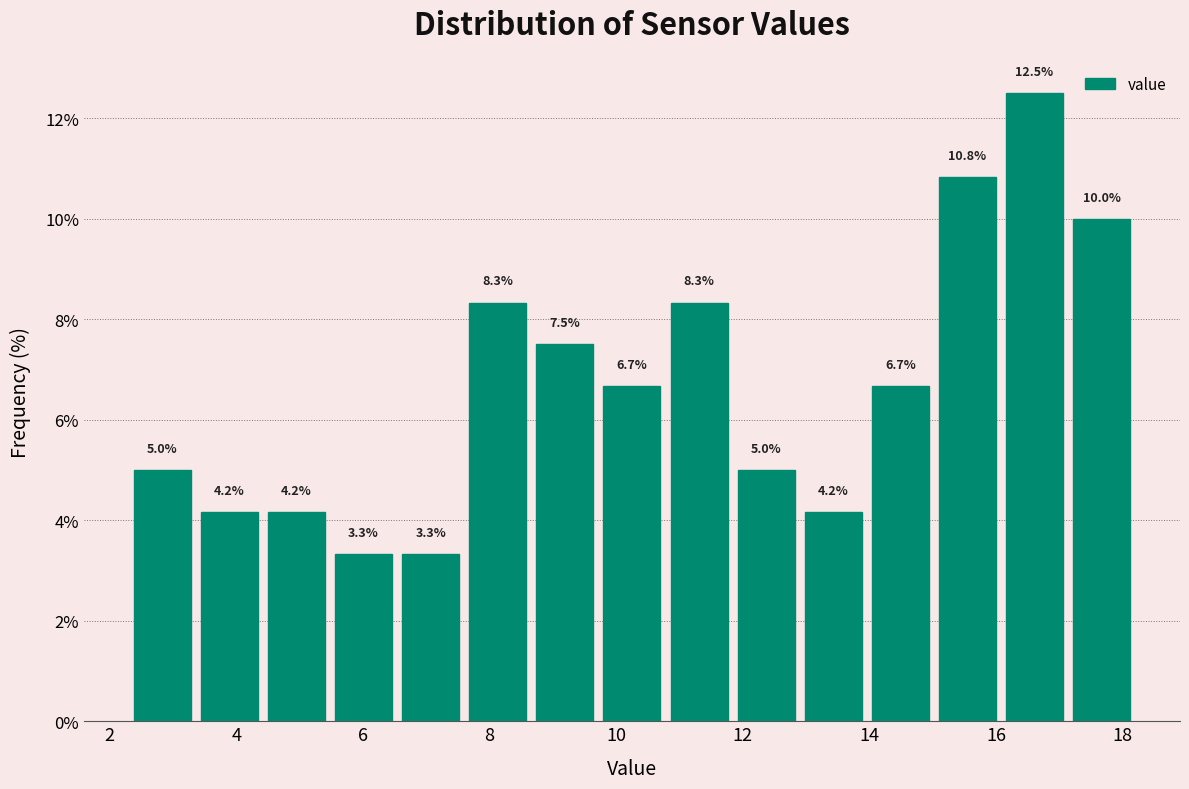

Reading left to right, list every bar in this chart as the range it spans on the x-axis followed by its height. The bar edges are not printed on the chart, so give them approximately, as read against the axis.

2.30 to 3.36: 5.0
3.36 to 4.42: 4.2
4.42 to 5.48: 4.2
5.48 to 6.54: 3.3
6.54 to 7.60: 3.3
7.60 to 8.66: 8.3
8.66 to 9.72: 7.5
9.72 to 10.78: 6.7
10.78 to 11.84: 8.3
11.84 to 12.90: 5.0
12.90 to 13.96: 4.2
13.96 to 15.02: 6.7
15.02 to 16.08: 10.8
16.08 to 17.14: 12.5
17.14 to 18.20: 10.0